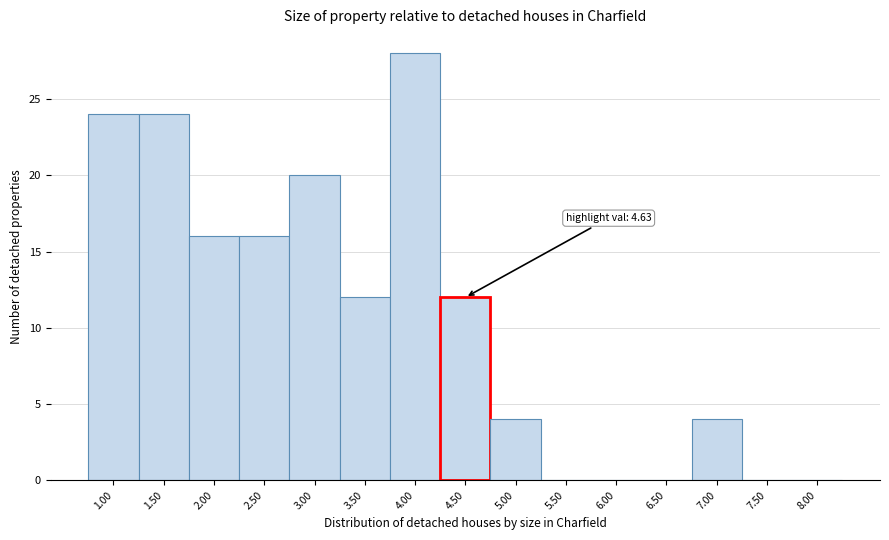

Which range on the x-axis has the tallest bar?

3.75 to 4.25